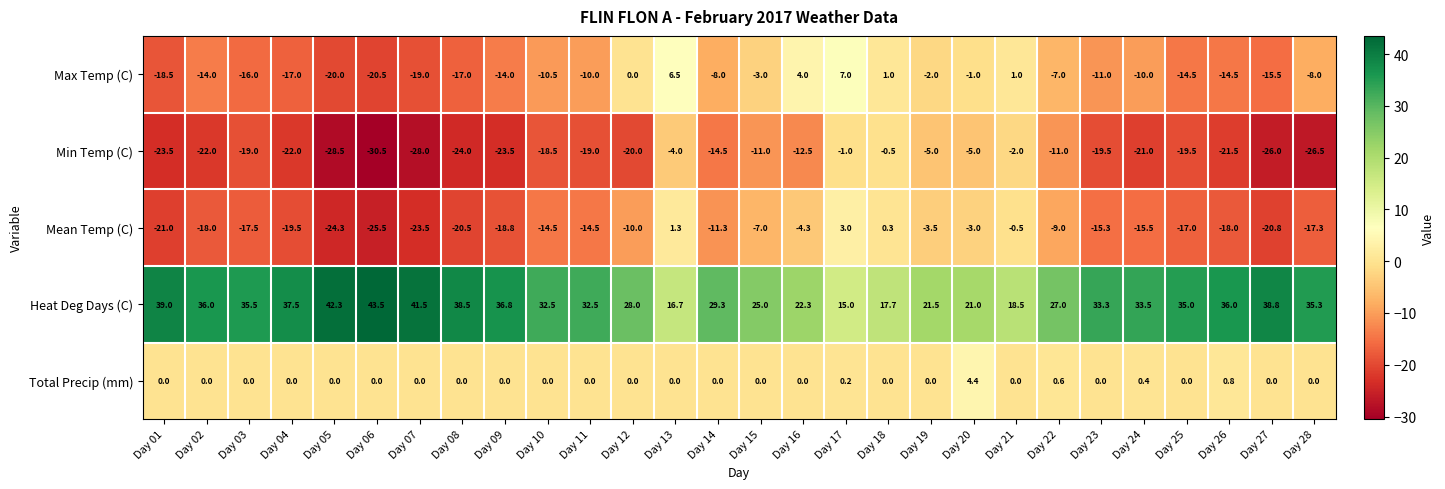

Which category has the highest value across all series?

Day 06